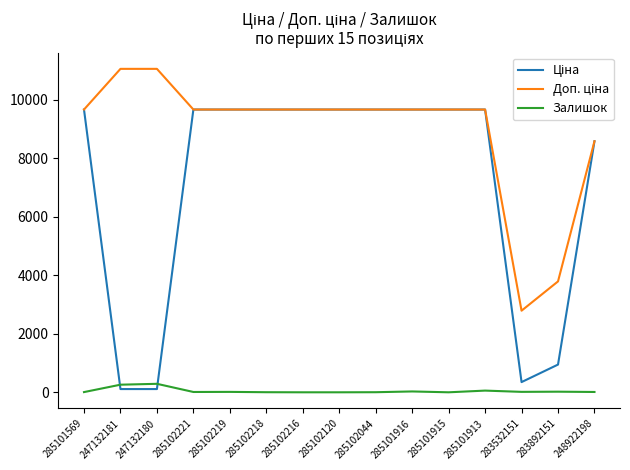

Is this an area chart (filled region under the line)?

No